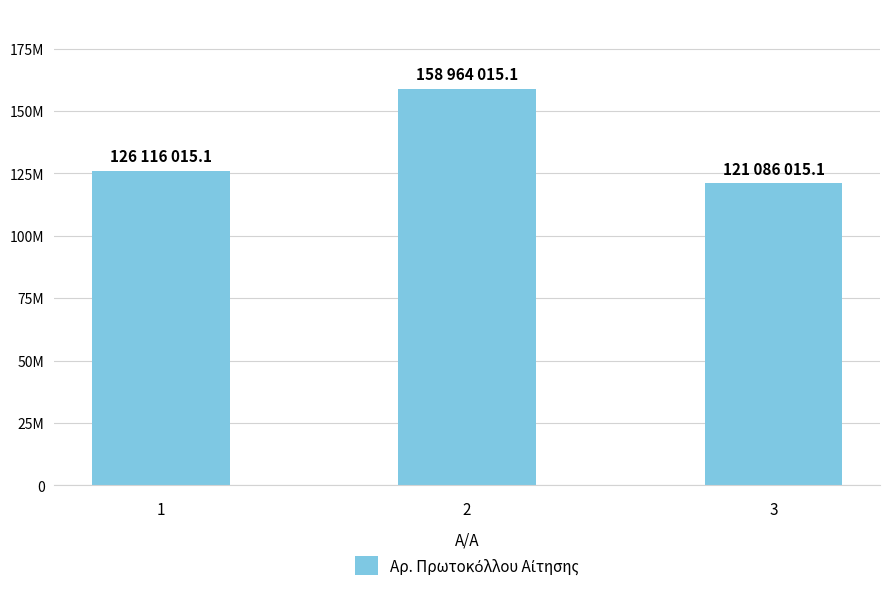

Which has a higher value, 1 or 3?

1